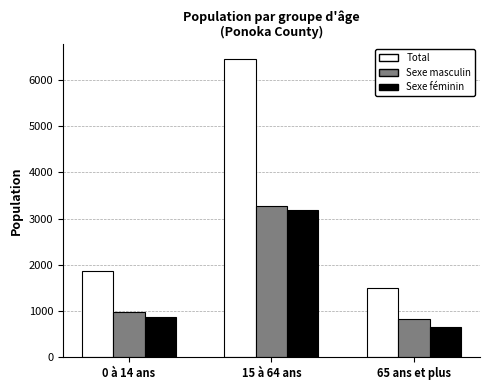

What is the minimum value for Total?

1500